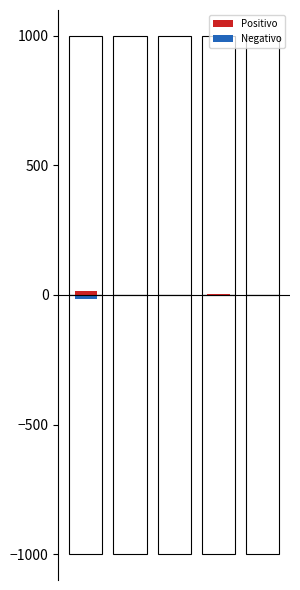

Which series has the widest spread of values?

Positivo